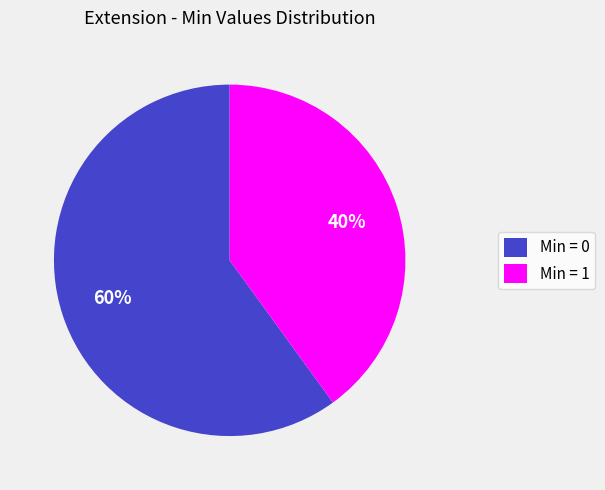

Count the number of slices in the pie.

2